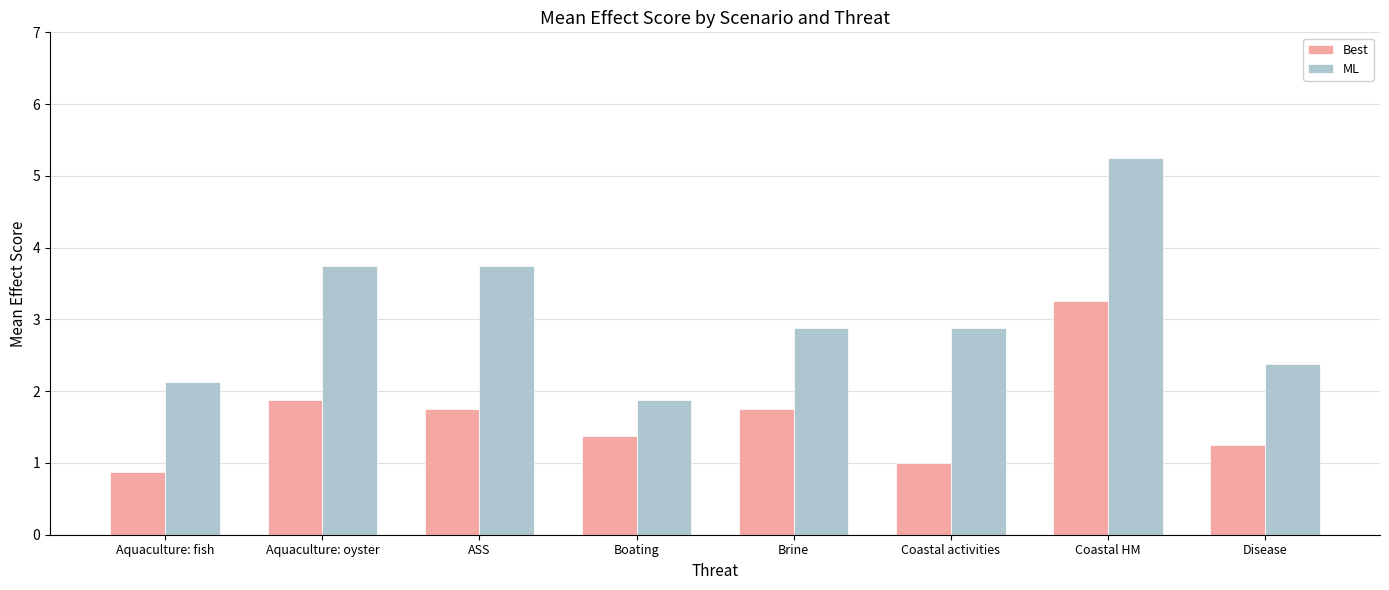

Between ASS and Brine, which series saw the biggest shift?

ML